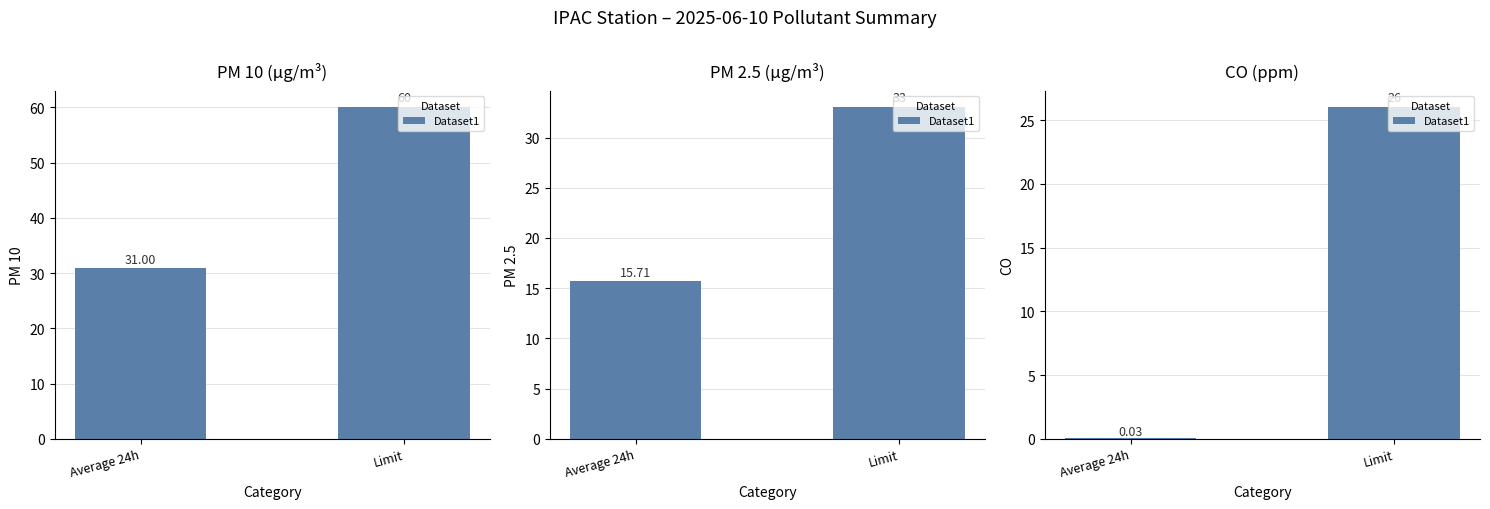

What is the label of the 1st bar from the left?

Average 24h